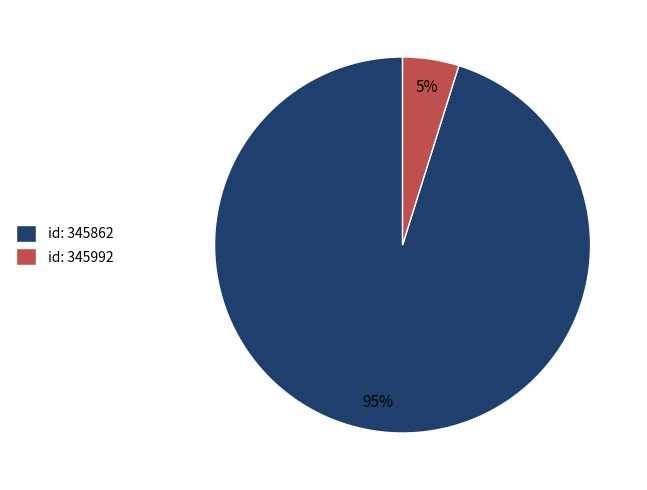

To the nearest percent, what is the average slice percentage?

50%